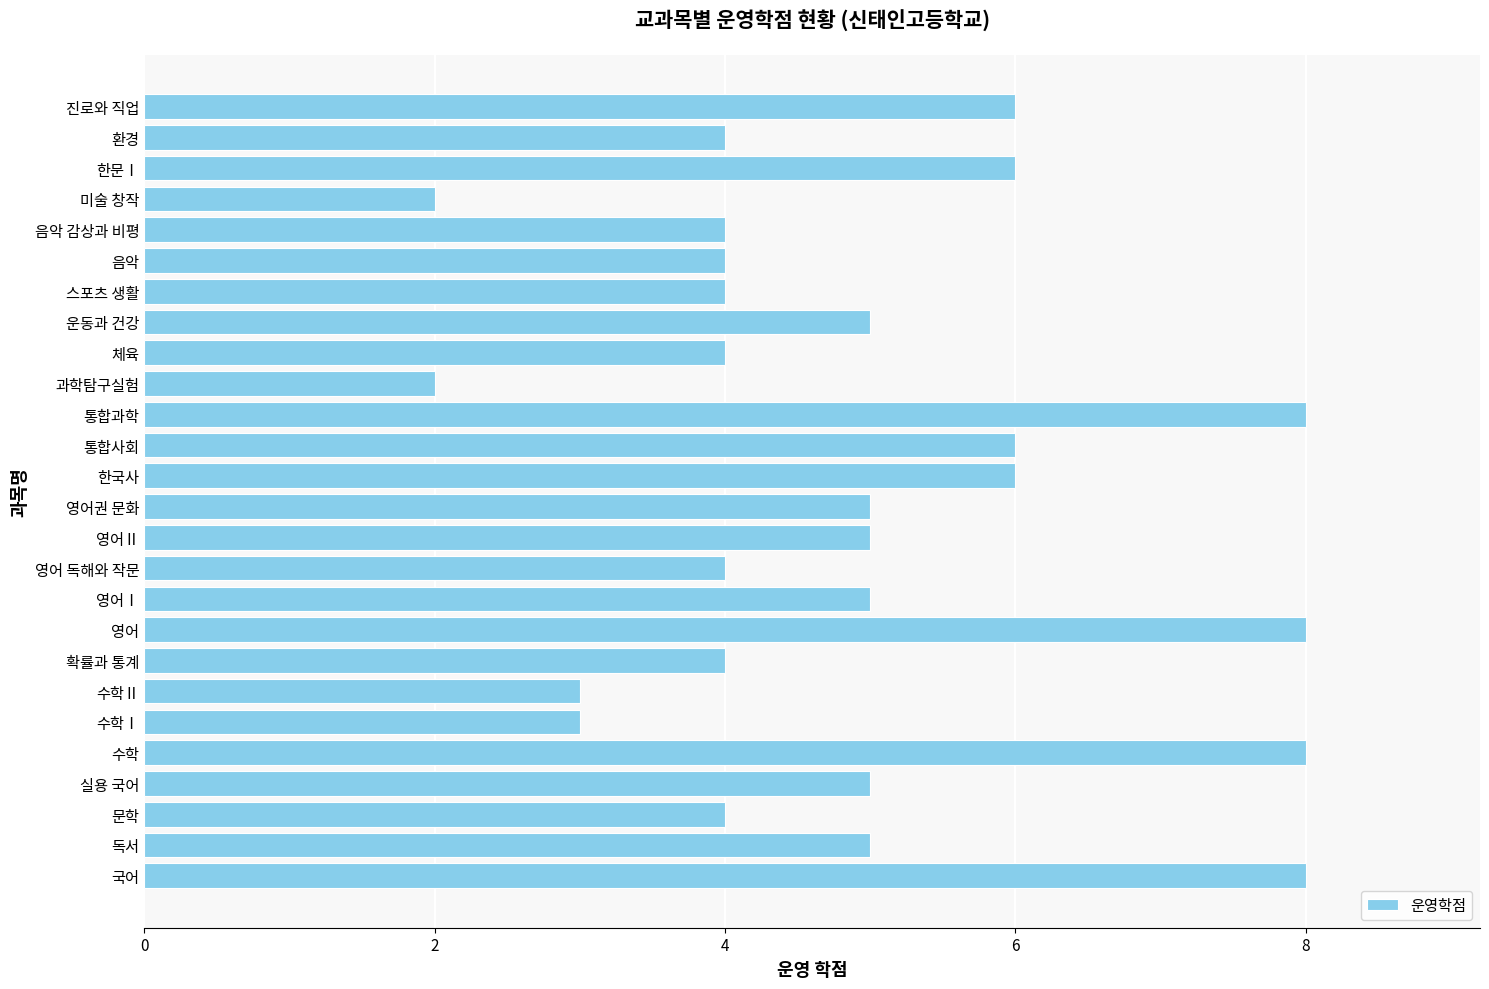

What is the average value?

5